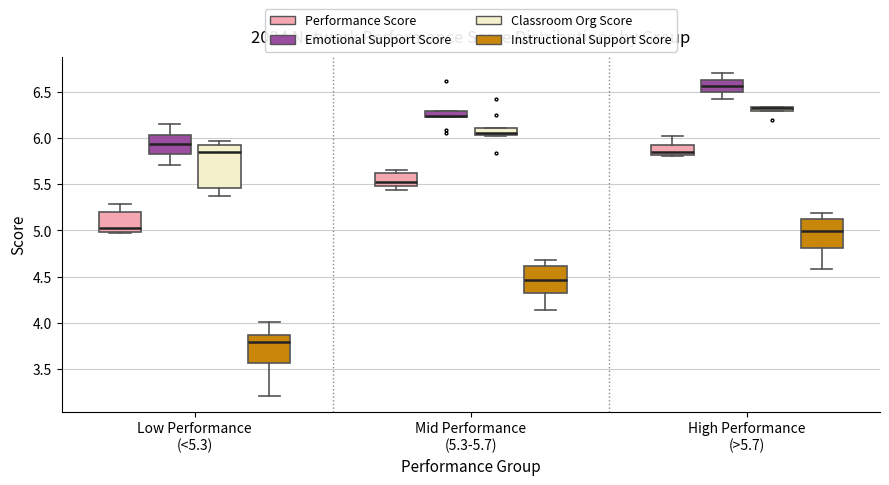

Which box is the tallest, from its lower edge to its upper edge?

Low Performance (<5.3) (Classroom Org Score)